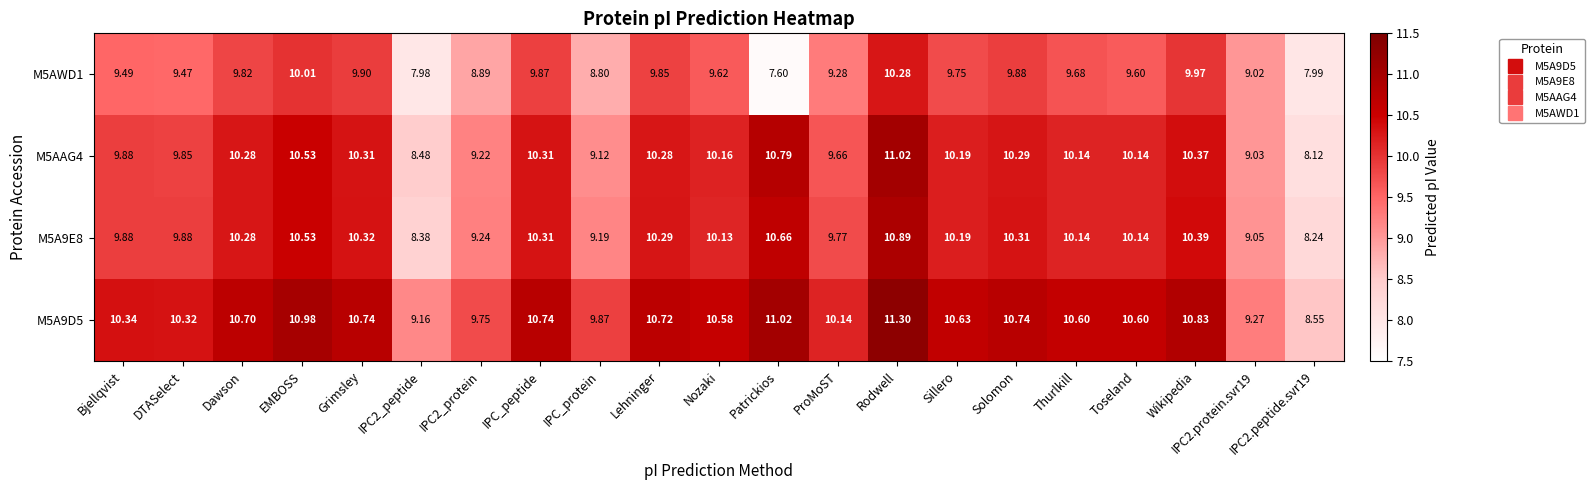

How many categories are shown in the chart?

21